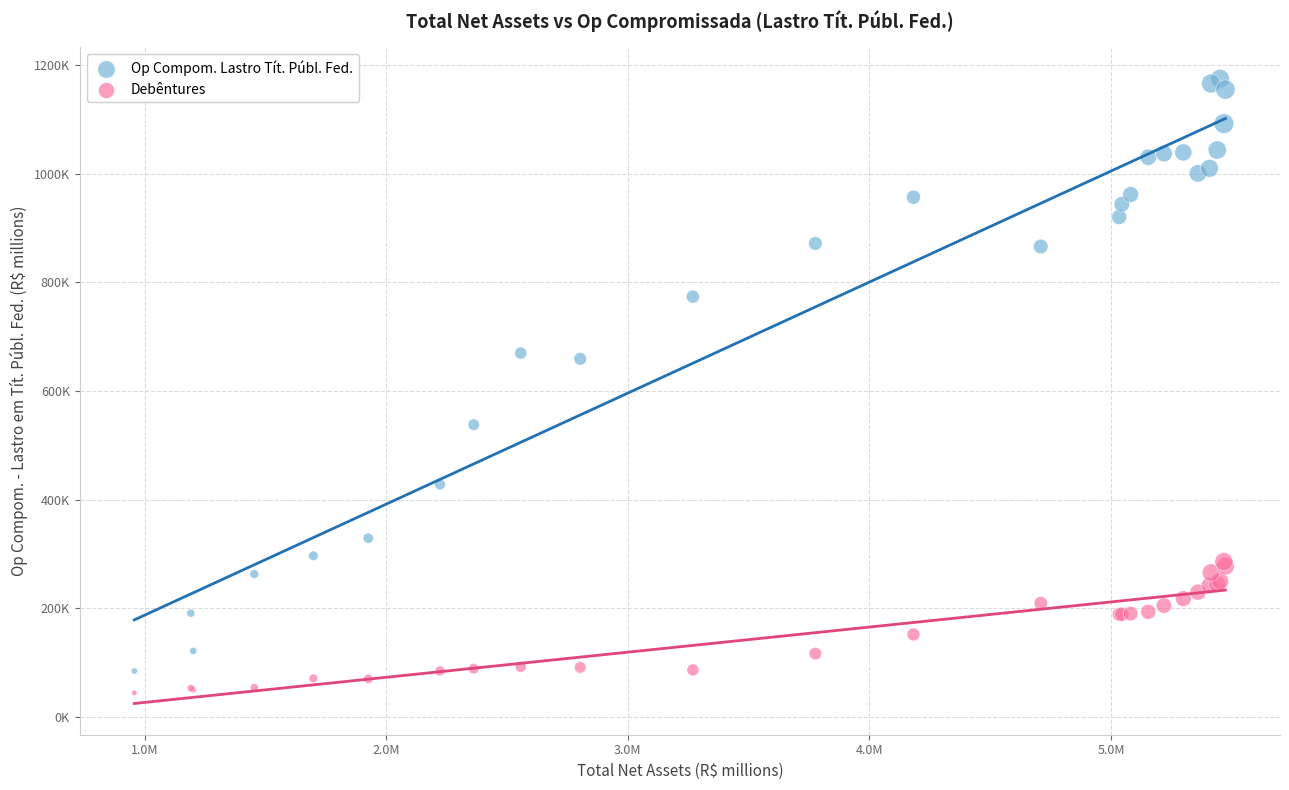

What are all the series names shown in the legend?

Op Compom. Lastro Tít. Públ. Fed., Debêntures